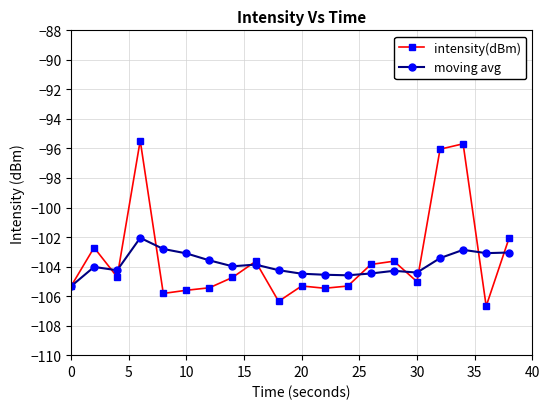

True or false: moving avg has more than 2 interior local peaks.

True